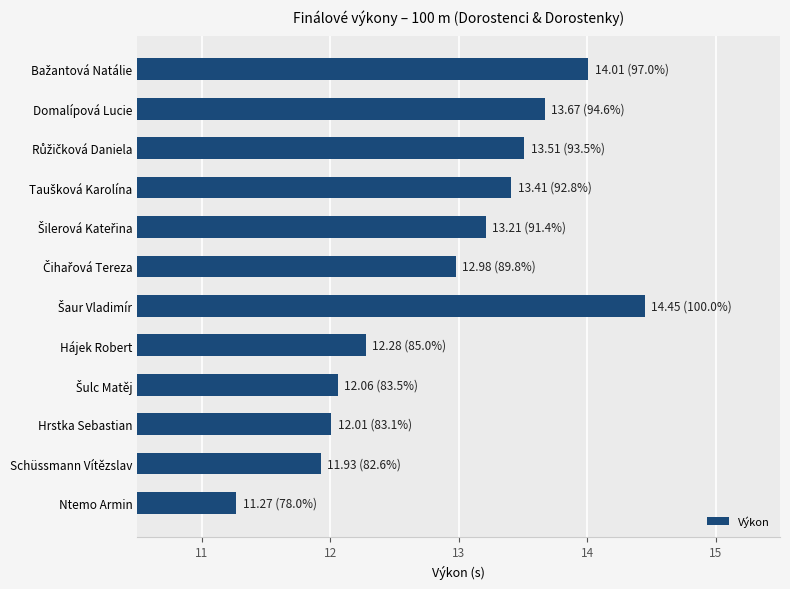

What is the average value?

12.9